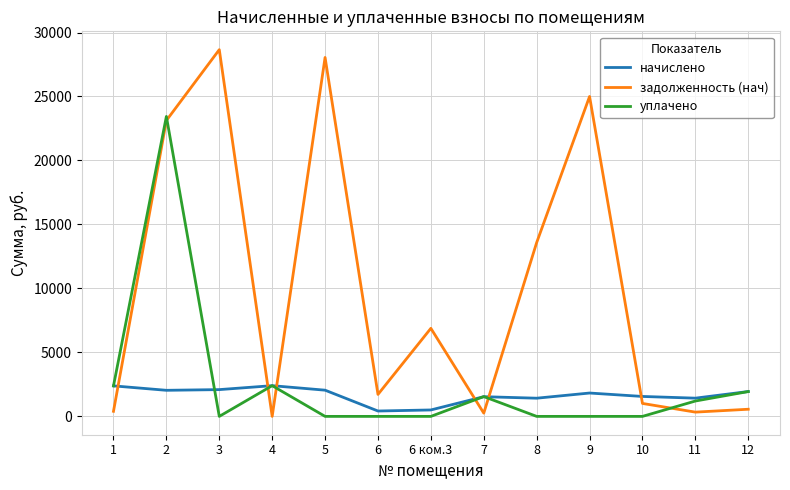

In задолженность (нач), how many points are higher than both neighbors (excluding endpoints)?

4